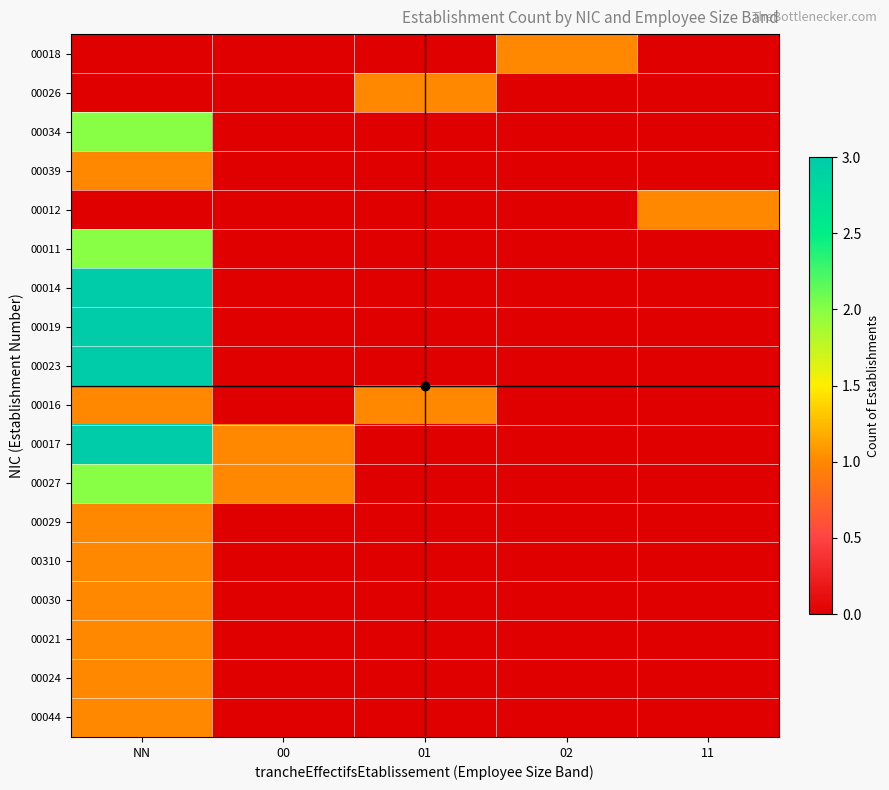

Between 00 and 11, which series saw the biggest shift?

00012